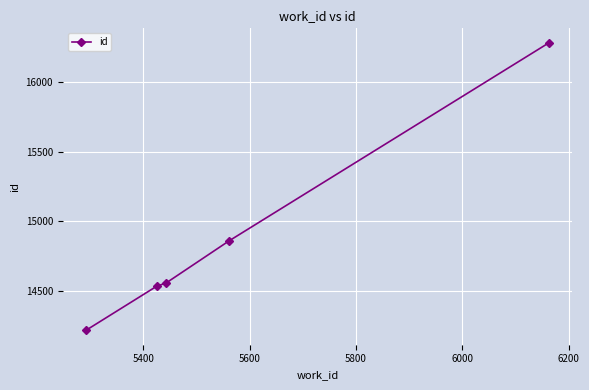

Reading left to right, list all the values displayed in this chart.

14218	14534	14558	14859	16280